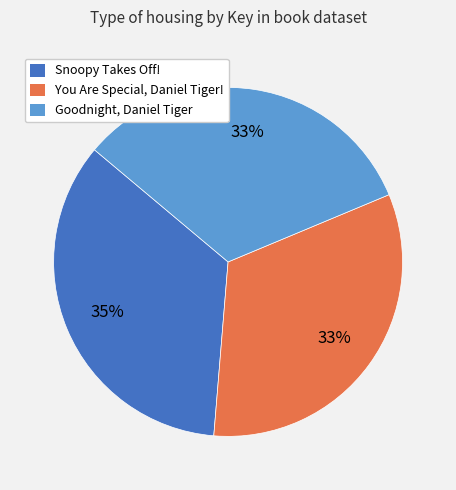

To the nearest percent, what percentage of the pie is You Are Special, Daniel Tiger!?

33%